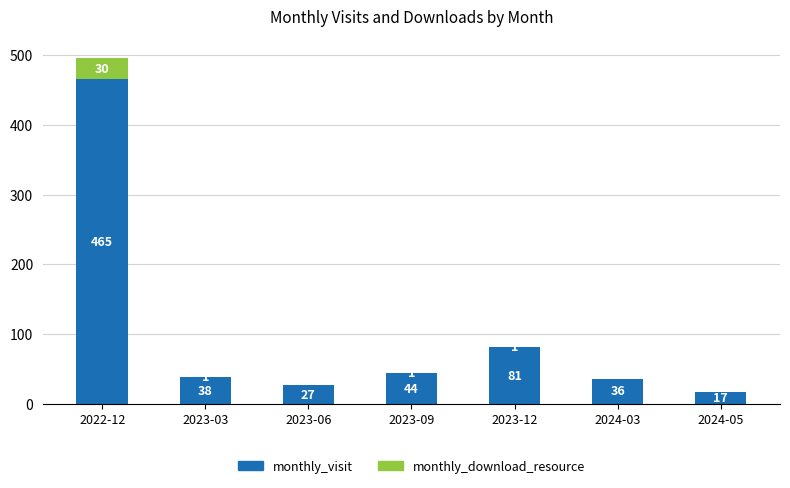

What is the total value across all series at 2023-06?

27